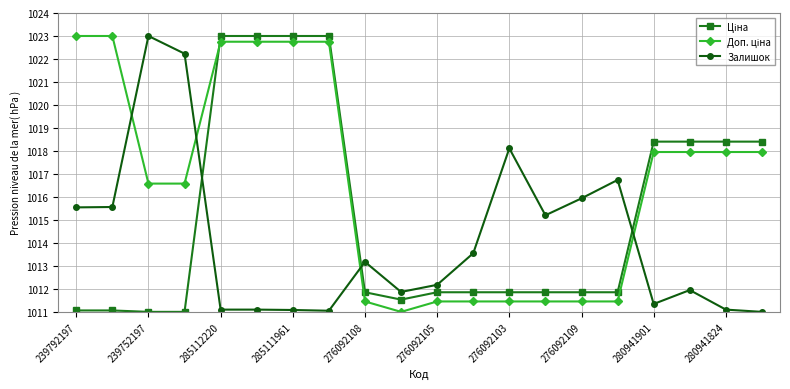

What is the difference between the maximum and minimum values in the Залишок series?

12.0